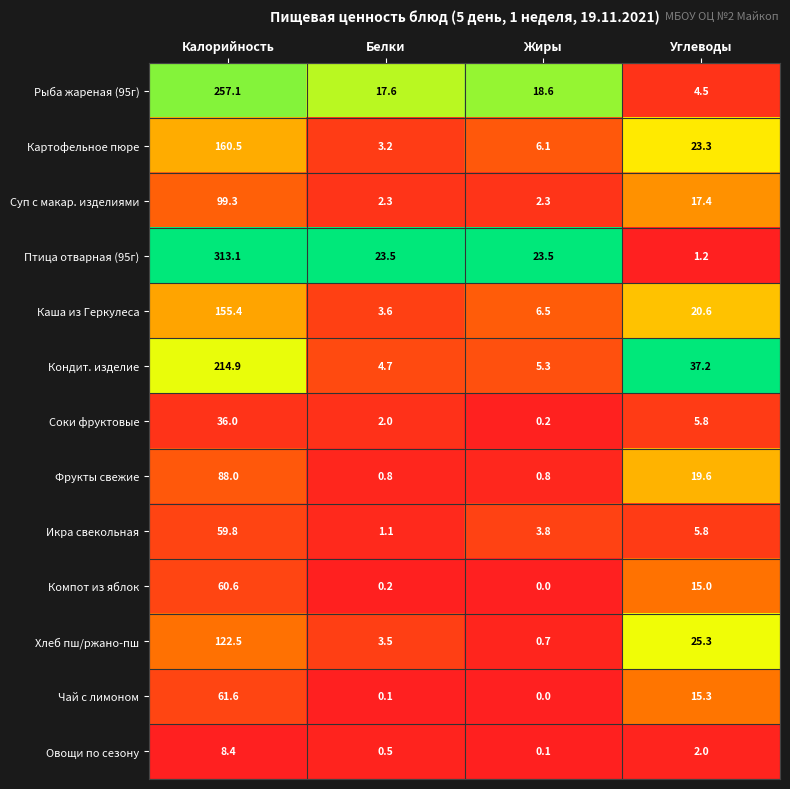

Rank the categories by Икра свекольная value from lowest to highest.

Белки, Жиры, Углеводы, Калорийность